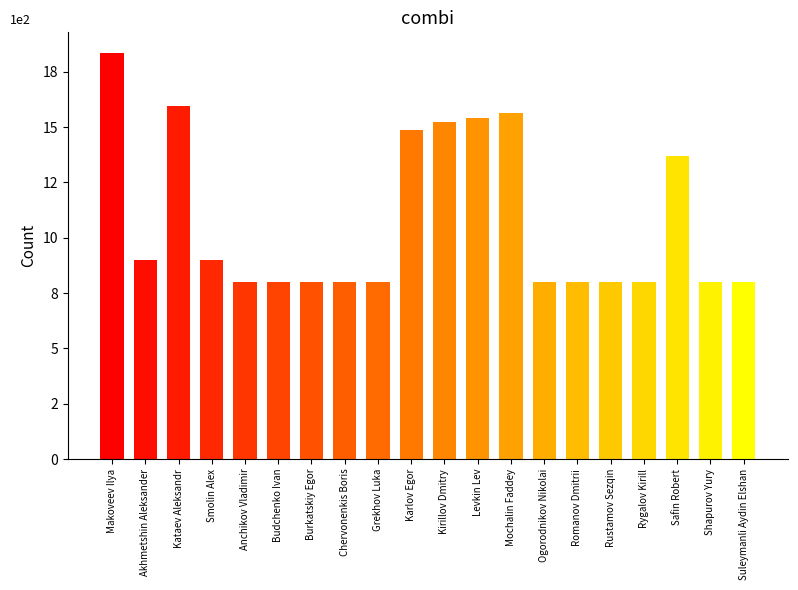

What is the label of the 11th bar from the right?

Karlov Egor